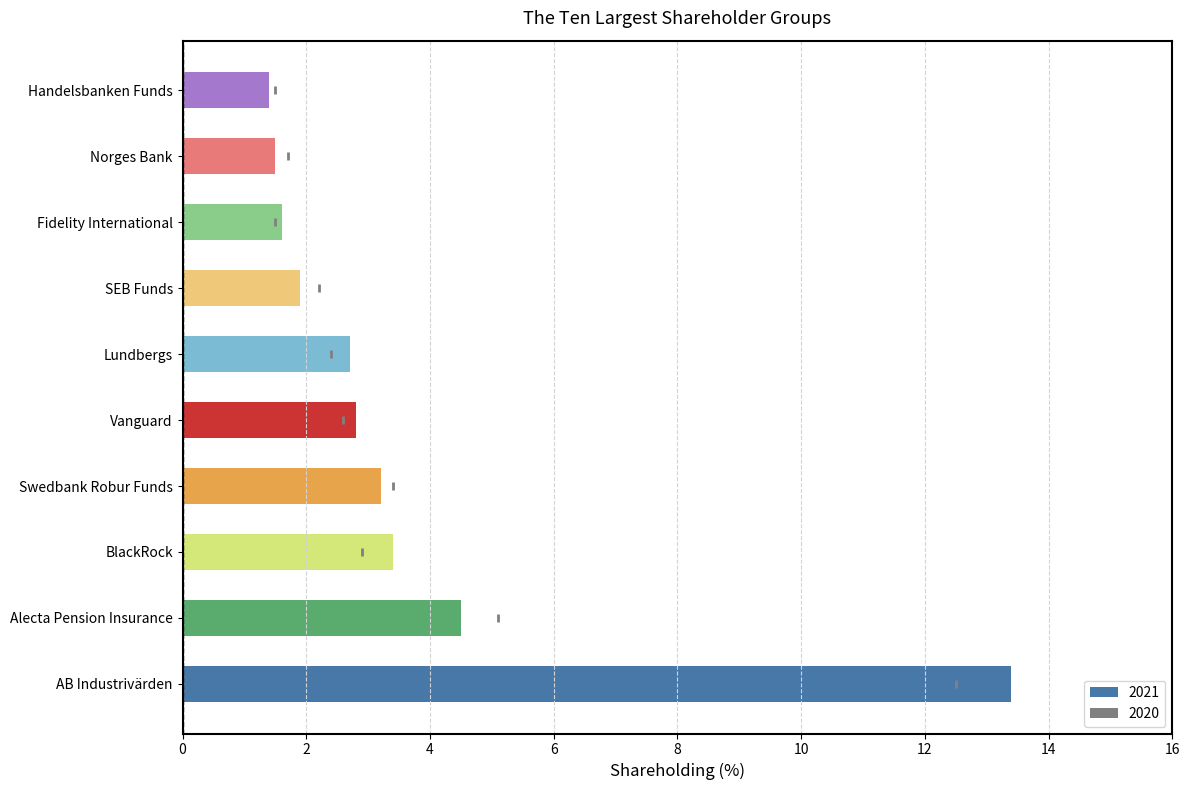

Which has a higher value, 2 or 4?

4